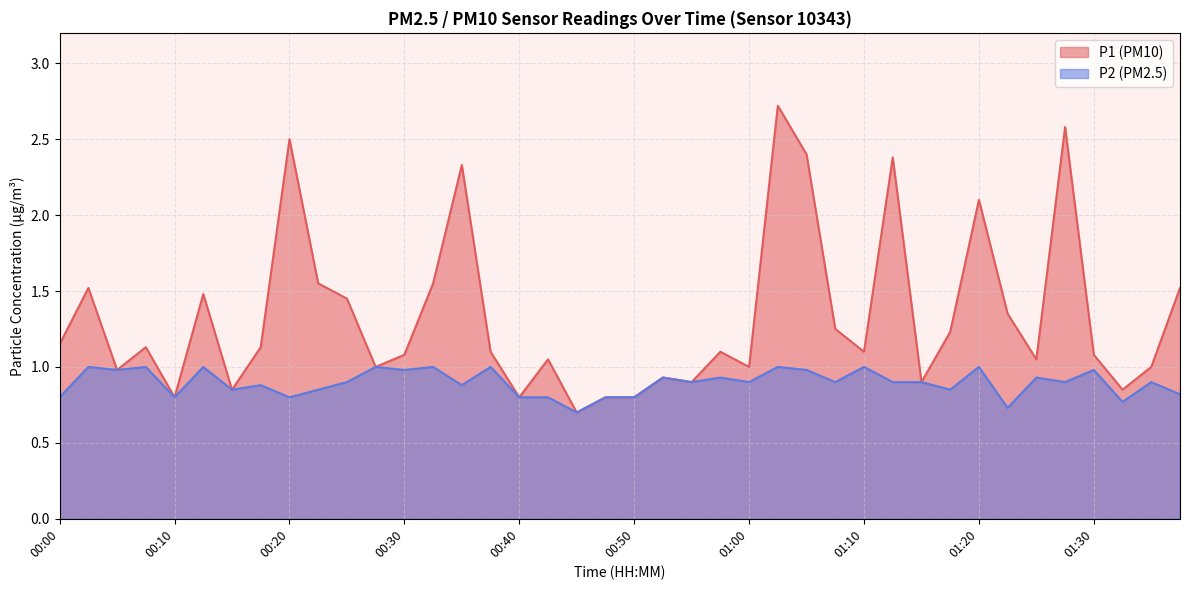

Rank the series at 00:05 from lowest to highest value.

P1, P2